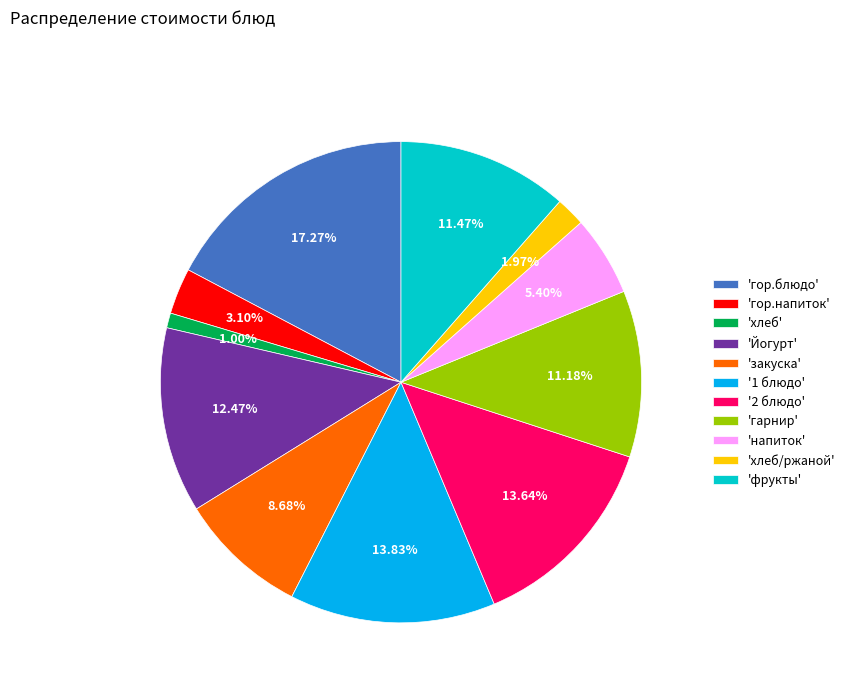

Which has a higher value, 'фрукты' or 'хлеб'?

'фрукты'